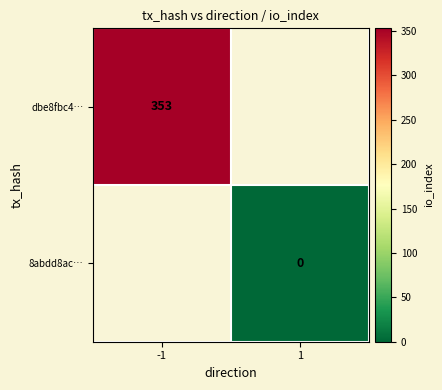

Count the number of data series in this chart.

2